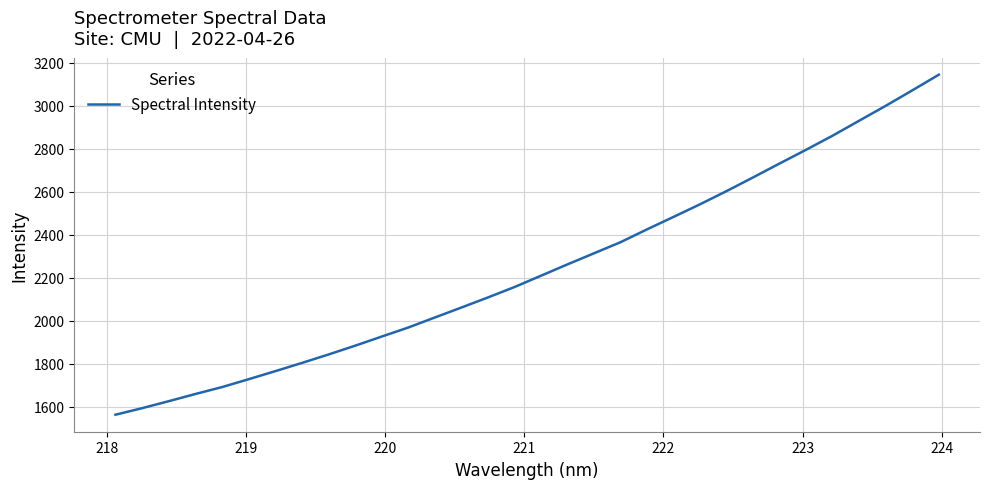

What is the greatest value displayed?

3144.0